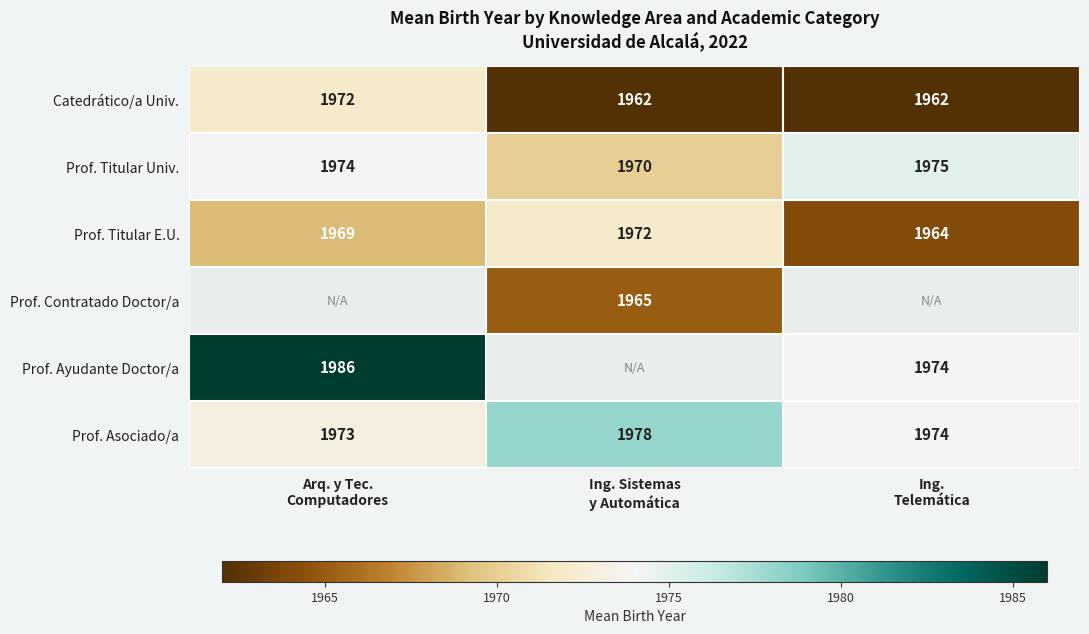

What is the highest value of the Prof. Titular Univ. series?

1975